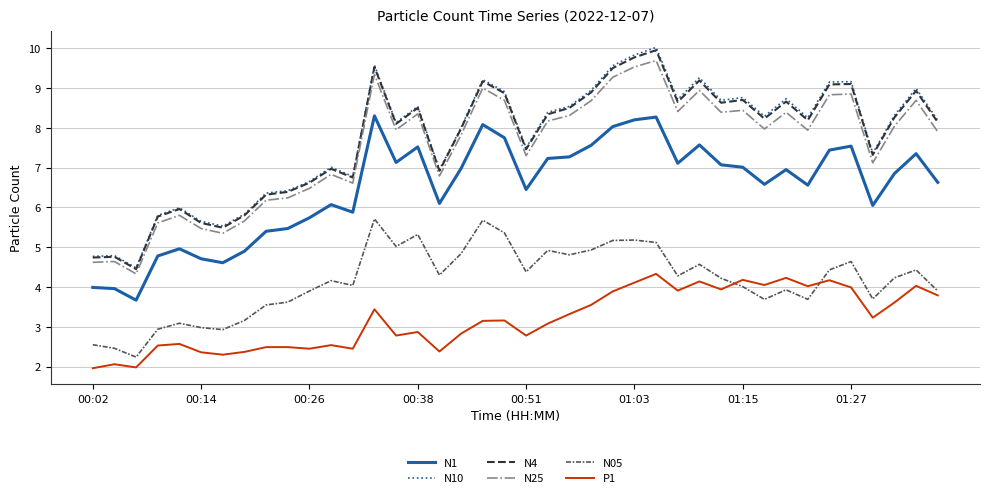

What is the lowest value of the N05 series?

2.2